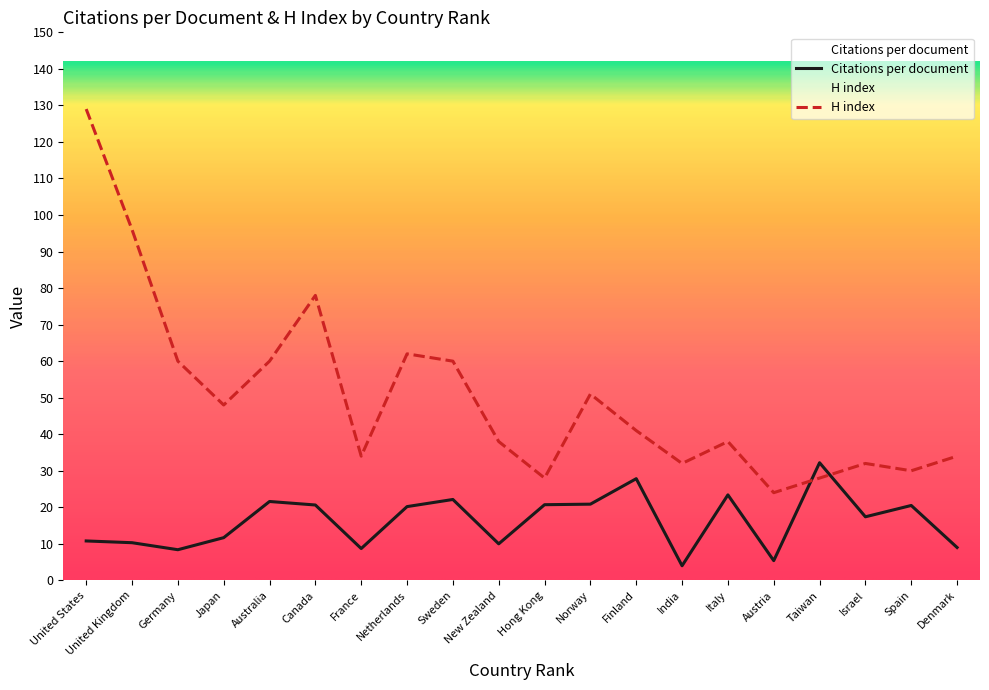

Where does the H index series first go above 41?

United States